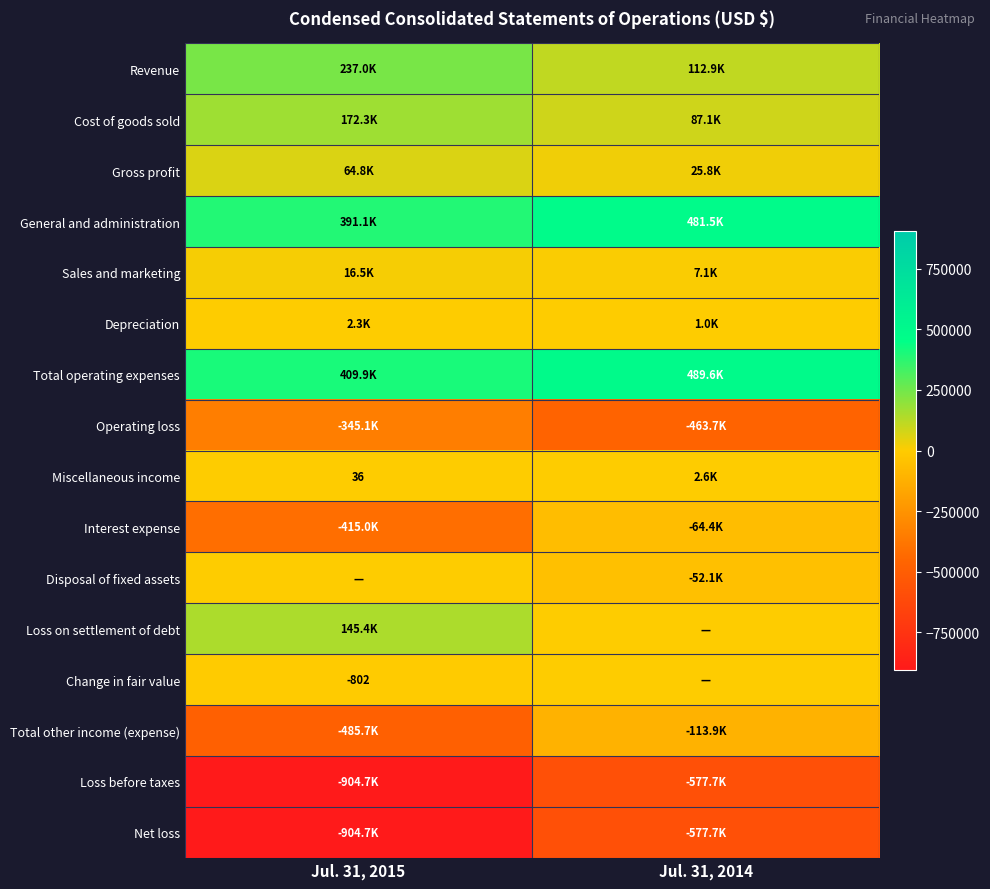

What is the difference between the Net loss values at Jul. 31, 2014 and Jul. 31, 2015?

327064